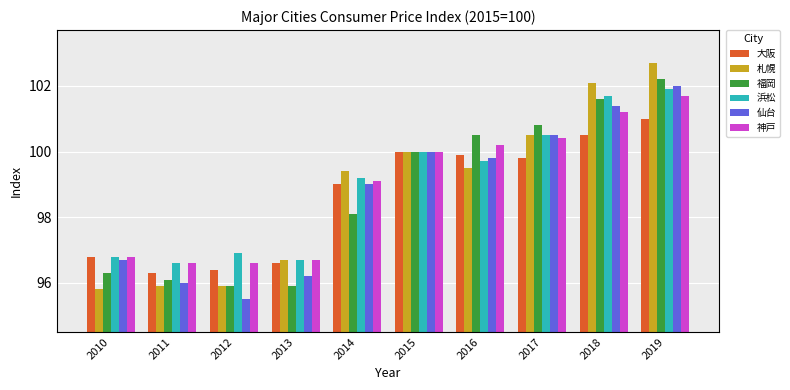

How many values in the 浜松 series are below 99?

4